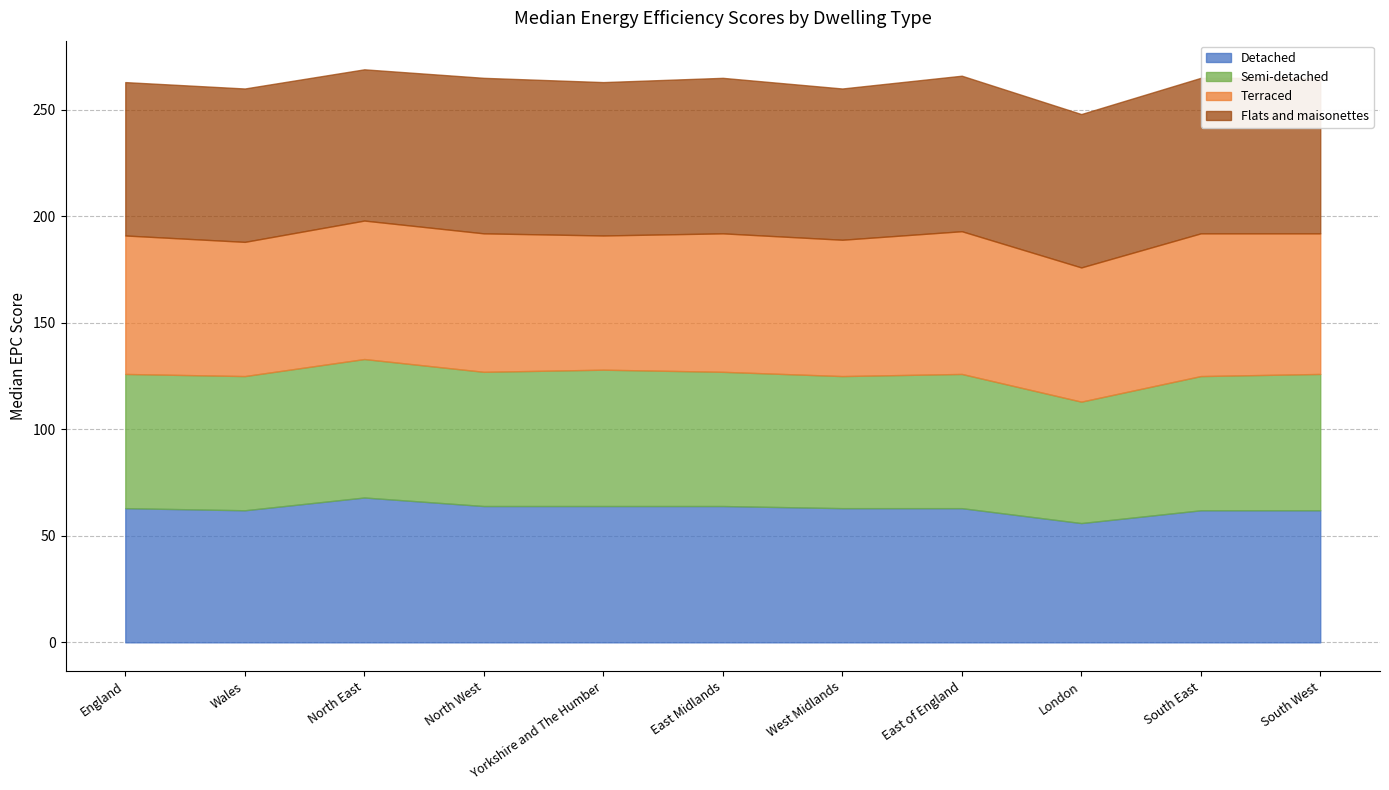

At how many categories does at least one series exceed 57?

11